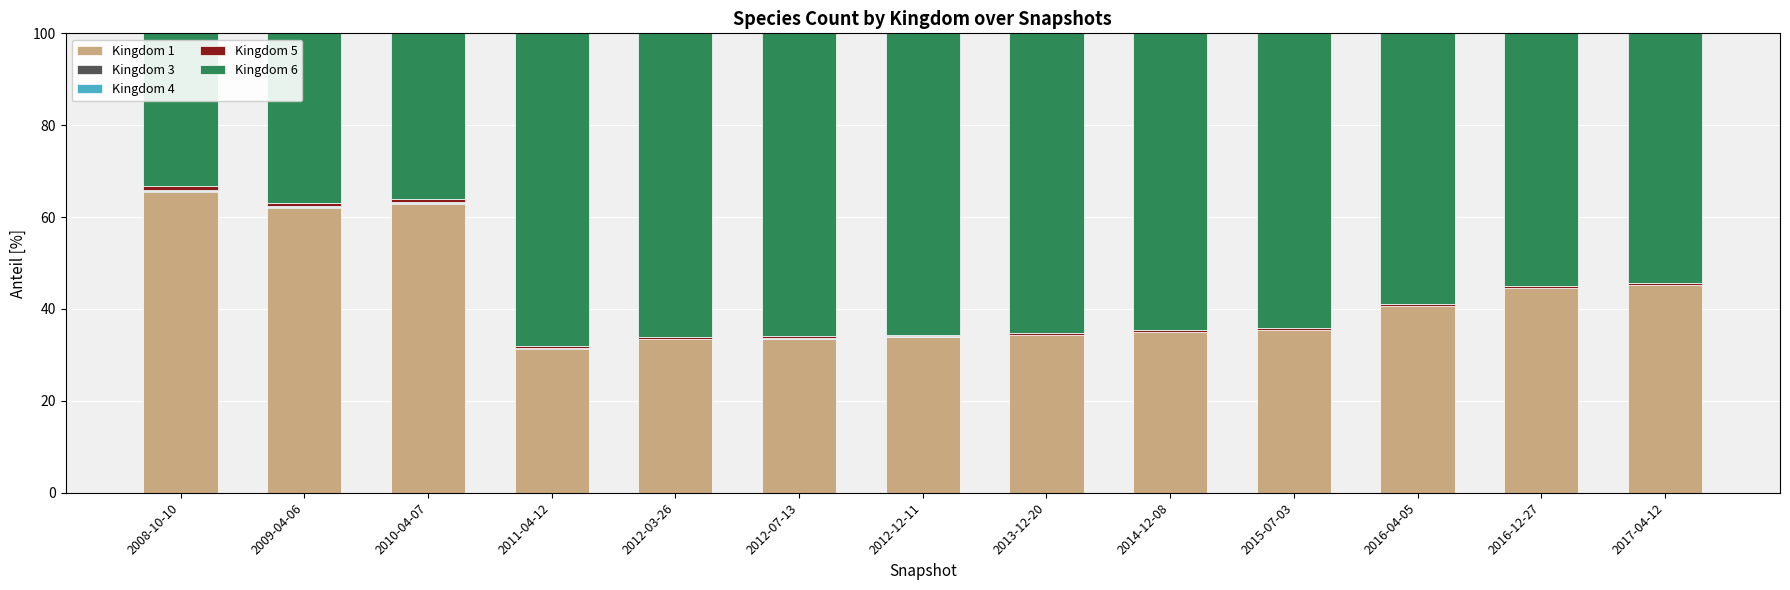

The Kingdom 1 series shows 45.2 at 2017-04-12. True or false?

True